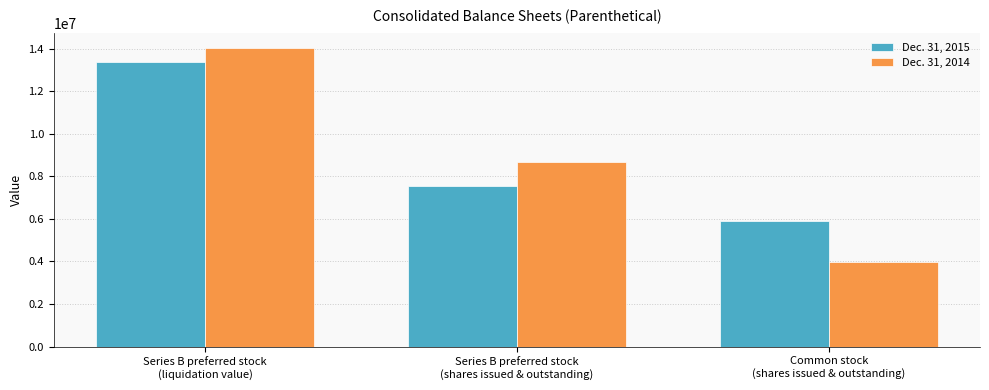

How many bars are there in each group?

2